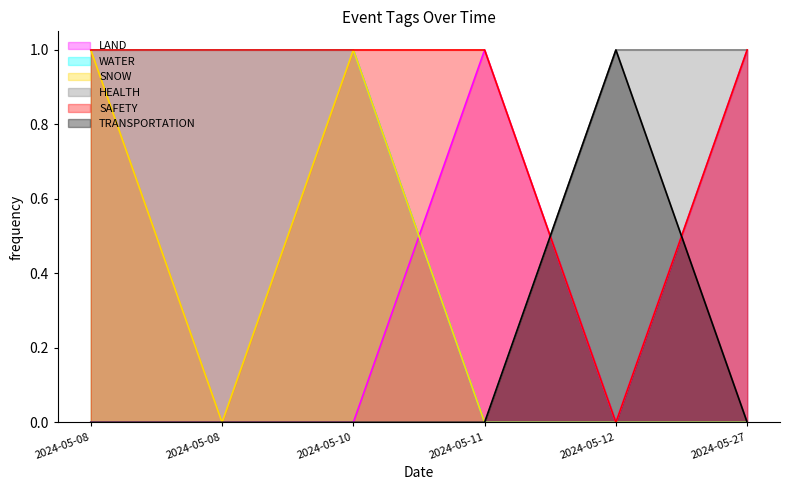

What is the maximum value shown in the chart?

1